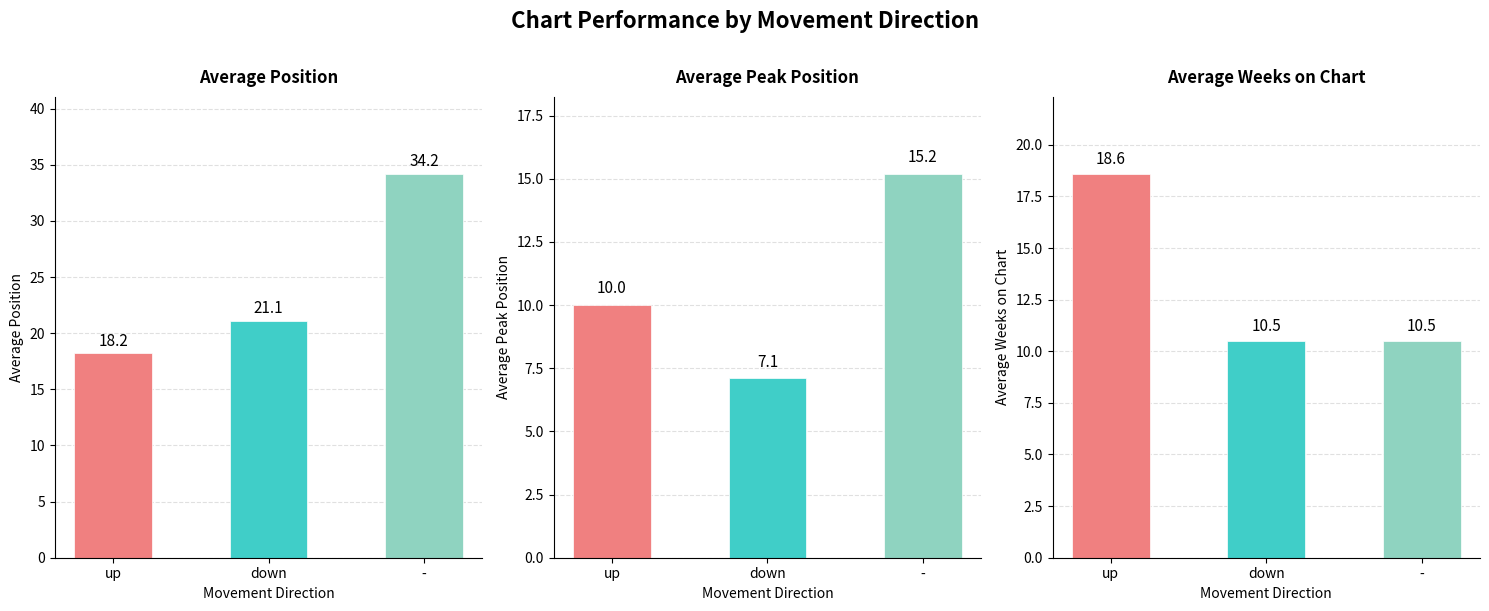

Which label corresponds to the smallest value in the chart?

down